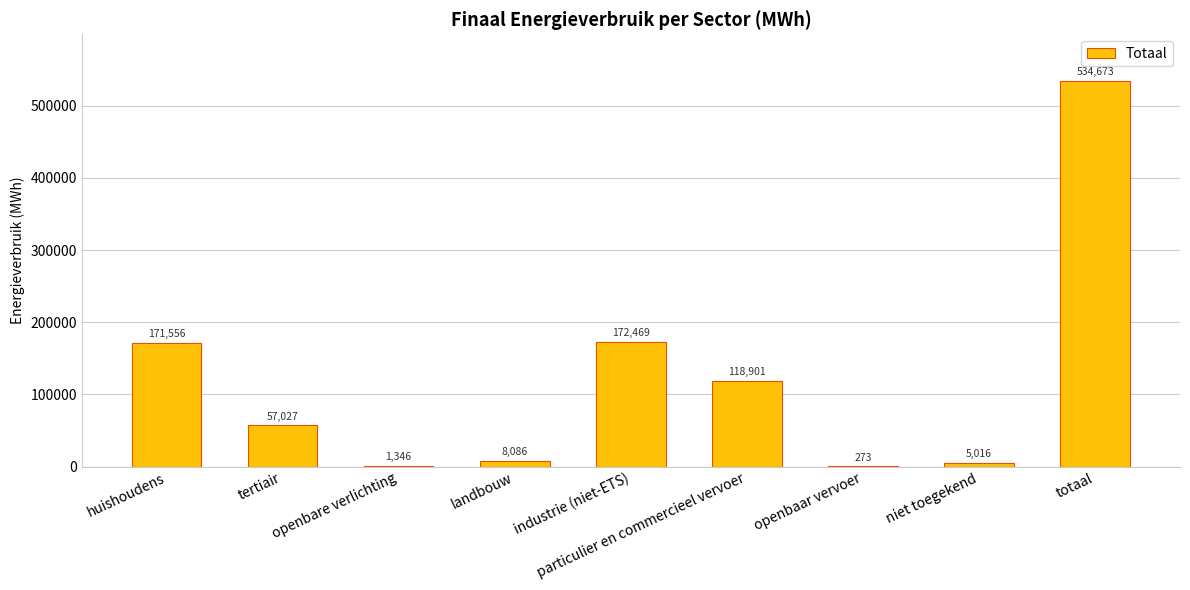

The value at tertiair is 57027.3. True or false?

True